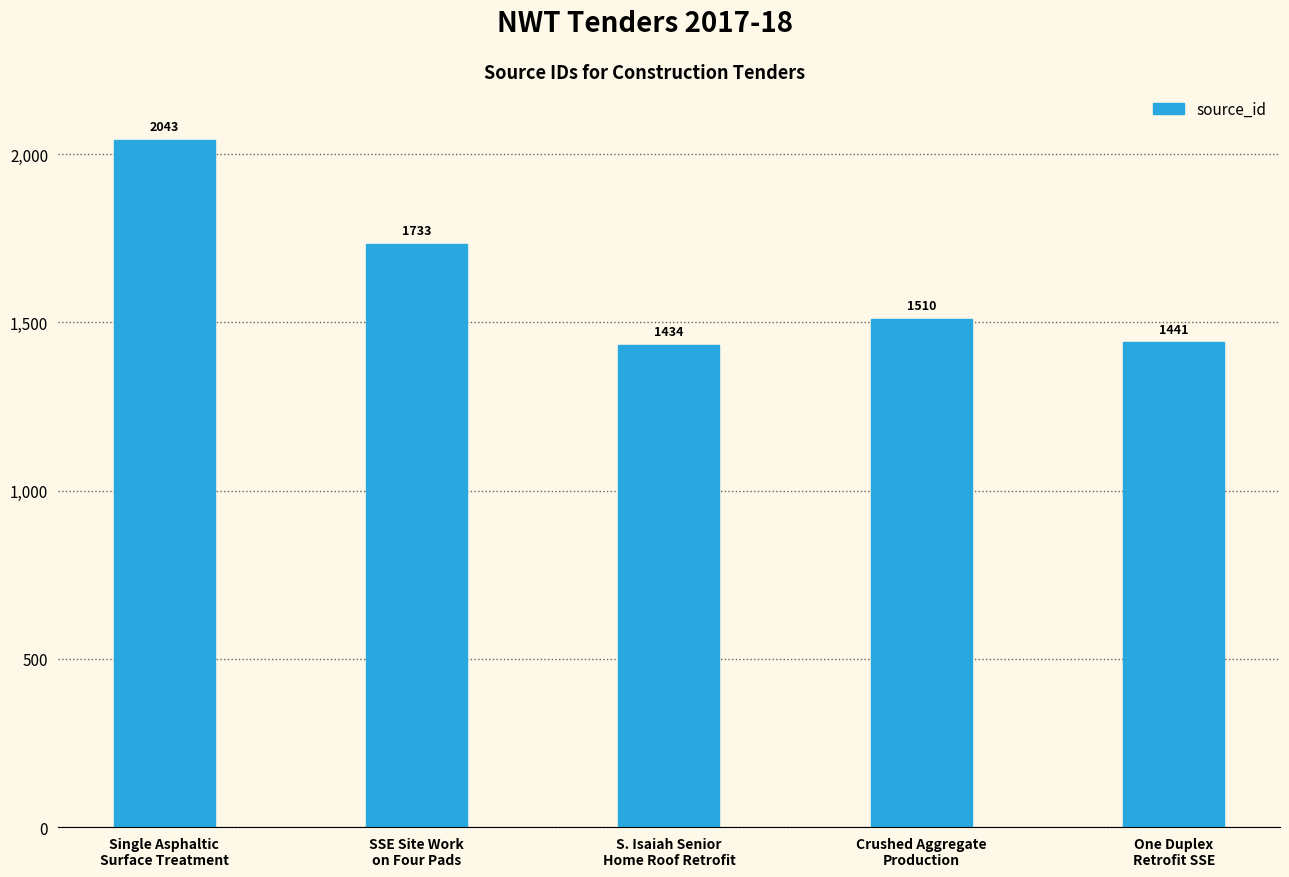

What is the label of the 2nd bar from the left?

SSE Site Work
on Four Pads